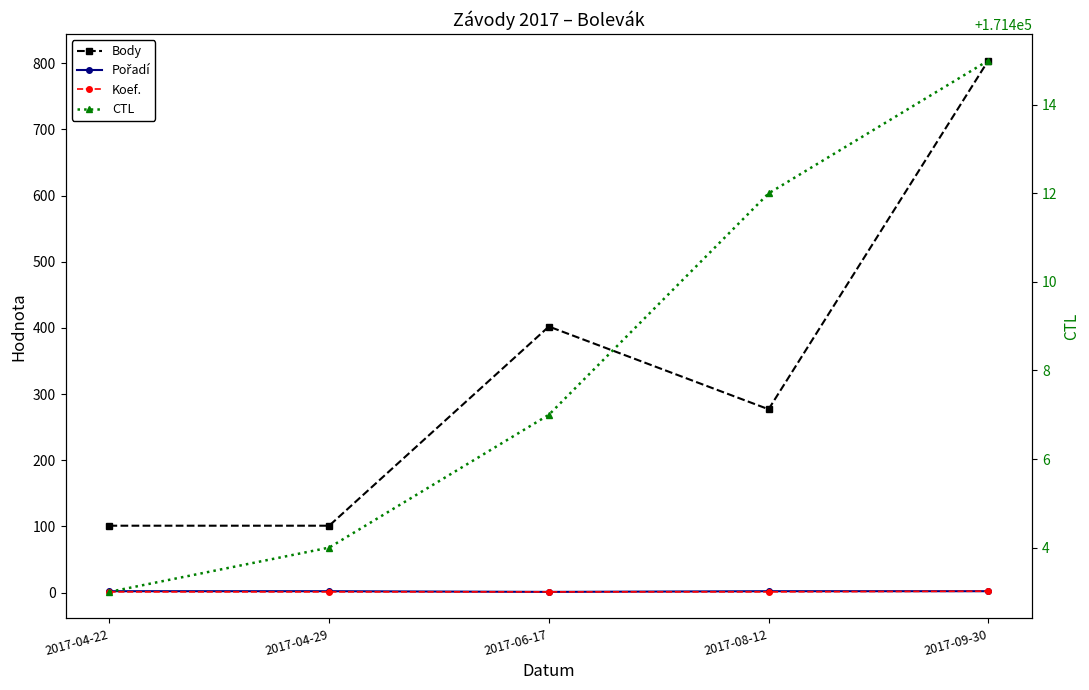

What is the minimum value shown in the chart?

1